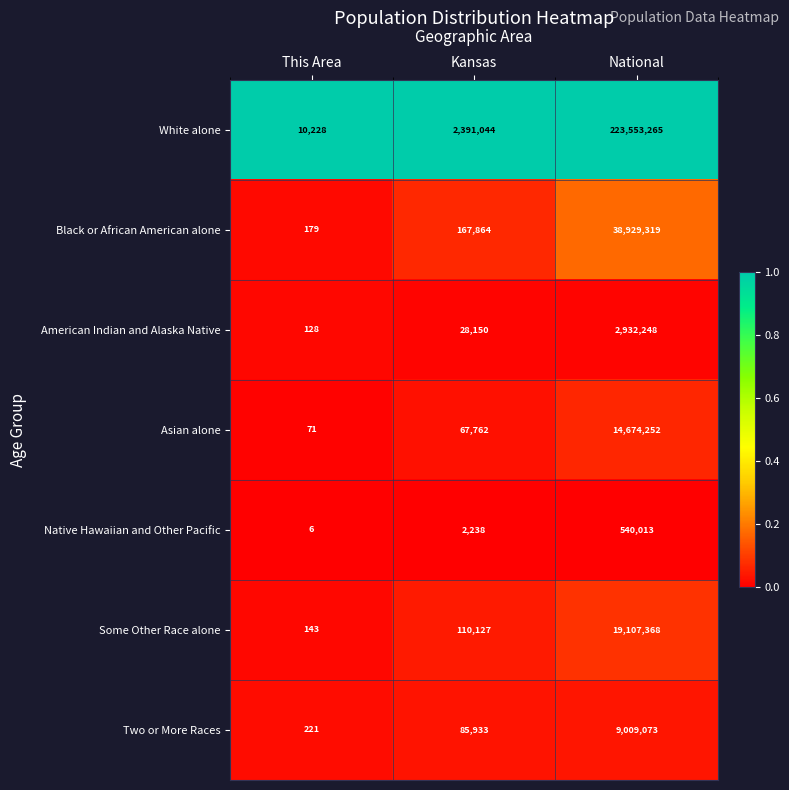

Where is Two or More Races nearest to the value 4504647?

Kansas